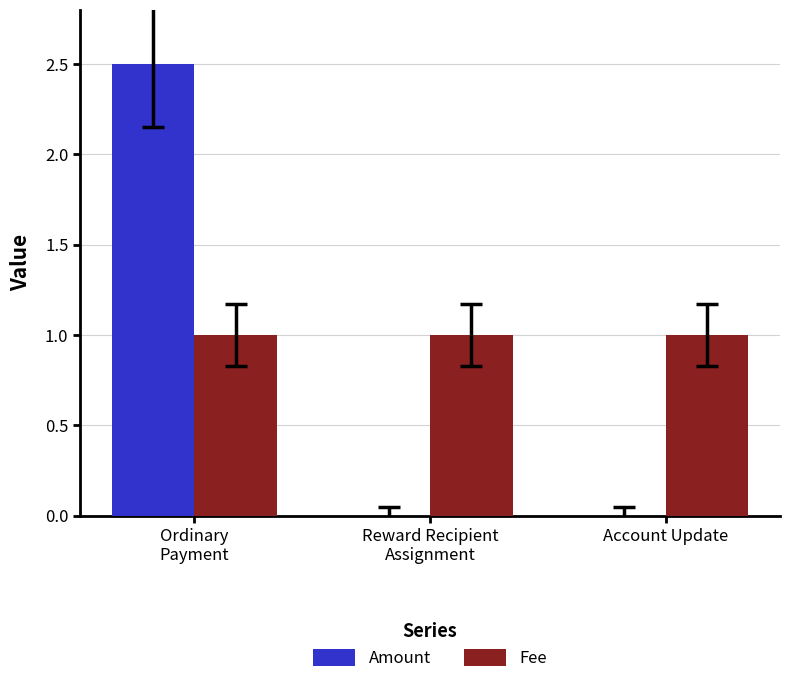

Is the value of Amount at Account Update greater than the value of Fee at Reward Recipient
Assignment?

No